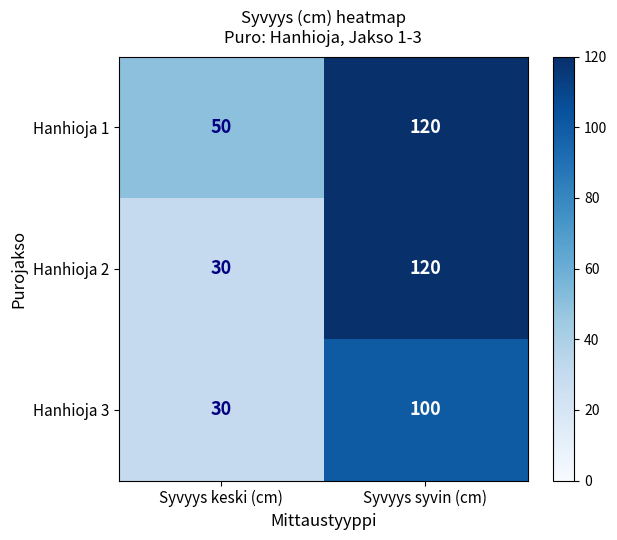

At which label does Hanhioja 1 reach its peak?

Syvyys syvin (cm)